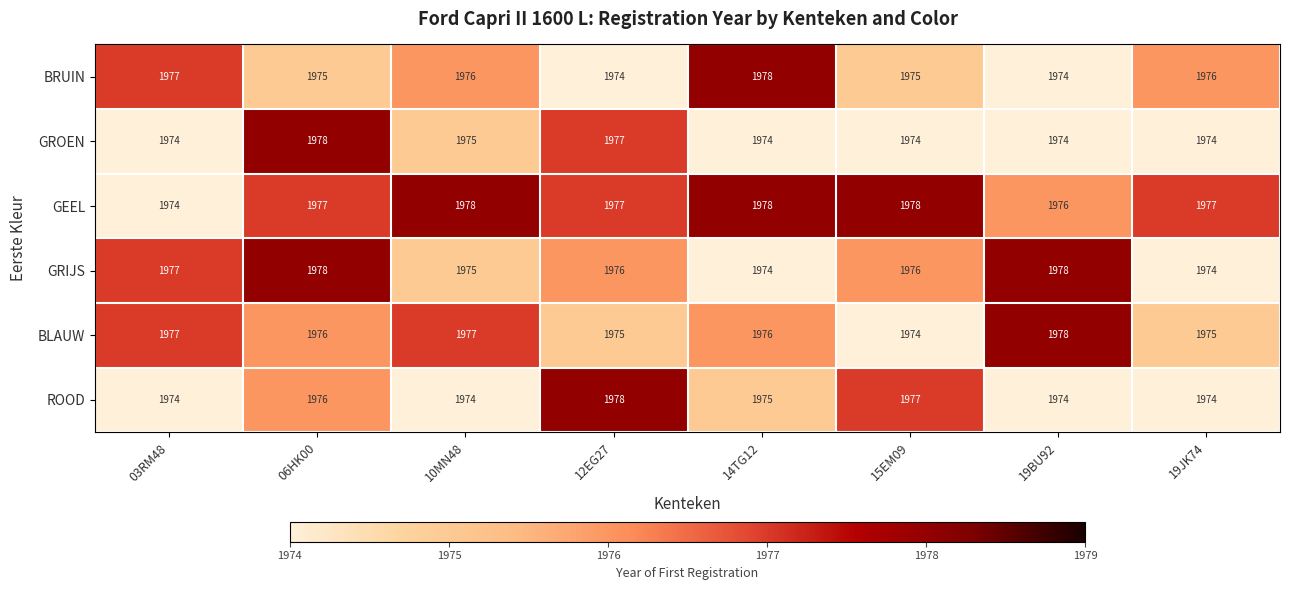

What is the sum of all BRUIN values?

15805